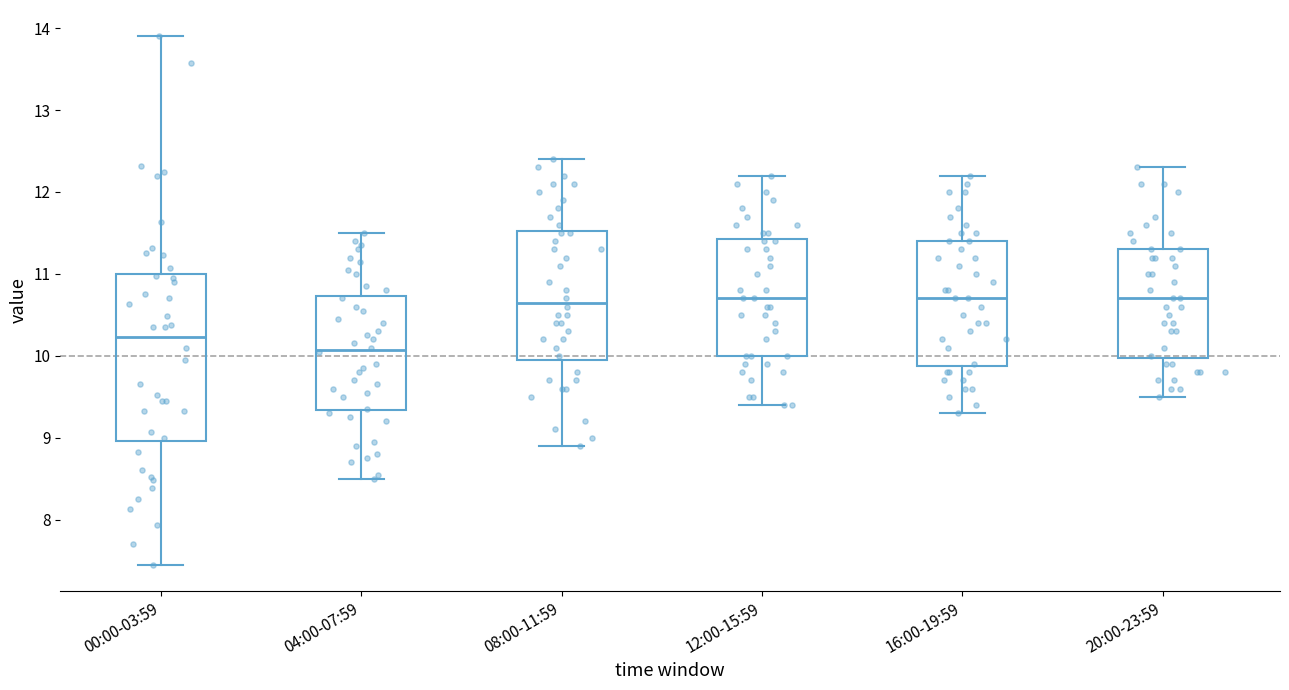

Reading left to right, read every box against the y-axis: the position of its median line, the range the box covers, and the ends of its whiskers. The values are not printed on the chart, so give them approximately, as read against the axis.

00:00-03:59: median 10.2, box 9.0 to 11.0, whiskers 7.5 to 13.9
04:00-07:59: median 10.1, box 9.3 to 10.7, whiskers 8.5 to 11.5
08:00-11:59: median 10.7, box 10.0 to 11.5, whiskers 8.9 to 12.4
12:00-15:59: median 10.7, box 10.0 to 11.4, whiskers 9.4 to 12.2
16:00-19:59: median 10.7, box 9.9 to 11.4, whiskers 9.3 to 12.2
20:00-23:59: median 10.7, box 10.0 to 11.3, whiskers 9.5 to 12.3